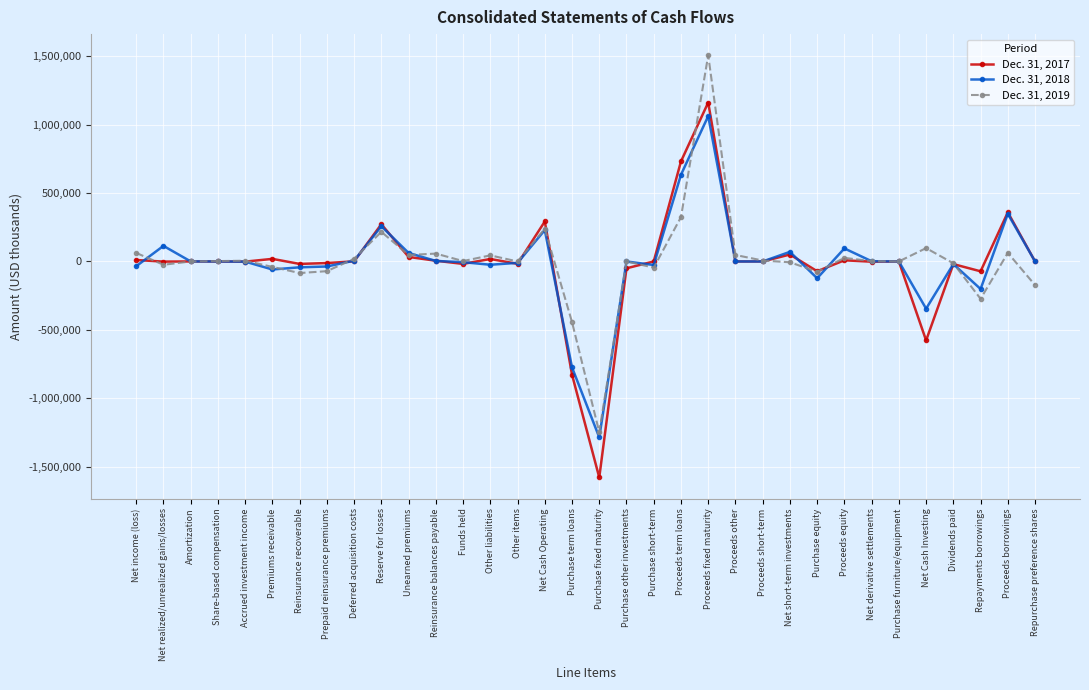

At which label does Dec. 31, 2017 reach its peak?

Proceeds fixed maturity